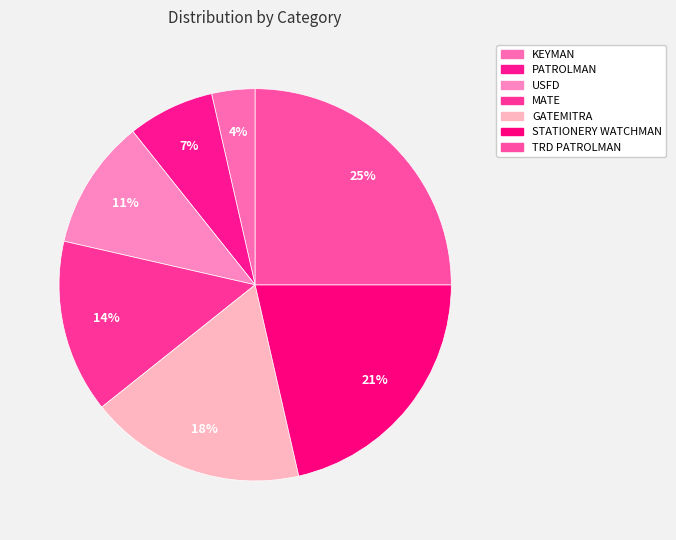

How many slices are in this pie chart?

7